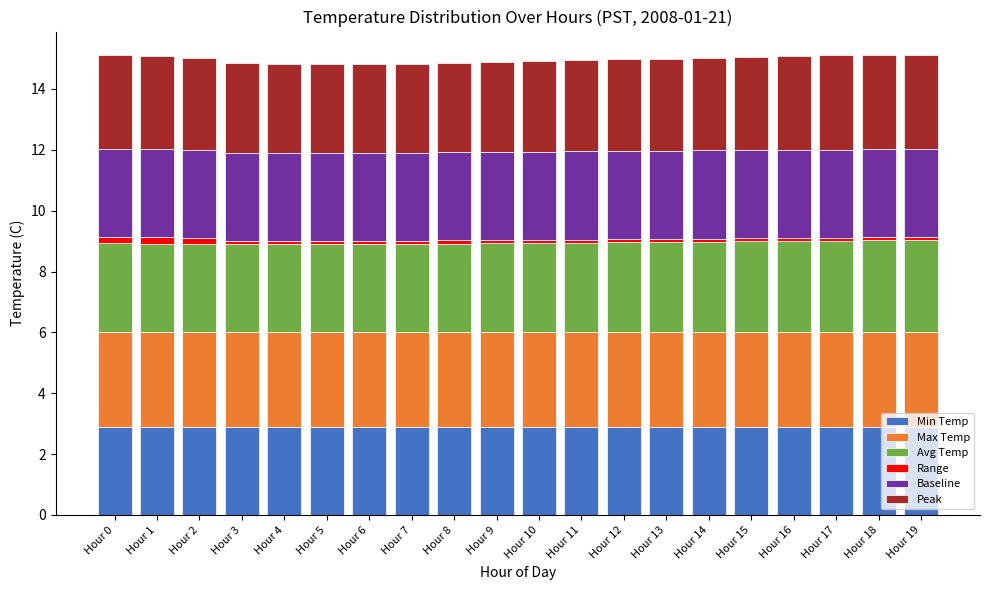

What is the minimum value for Min Temp?

2.9